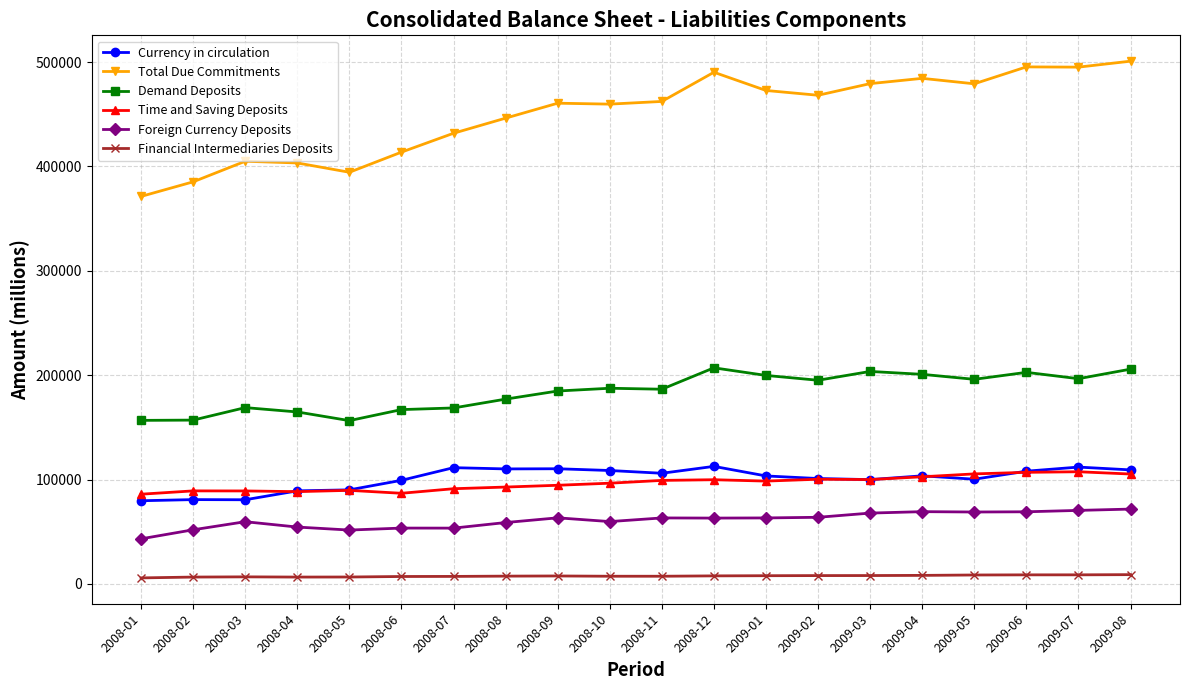

True or false: Financial Intermediaries Deposits and Foreign Currency Deposits intersect in this chart.

False